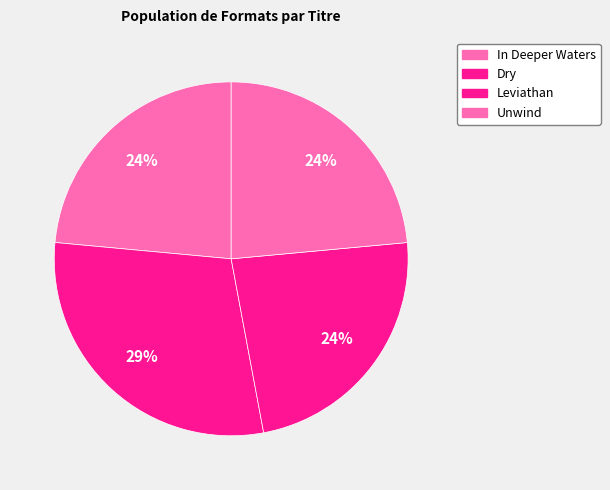

What is the smallest slice in the pie chart?

In Deeper Waters